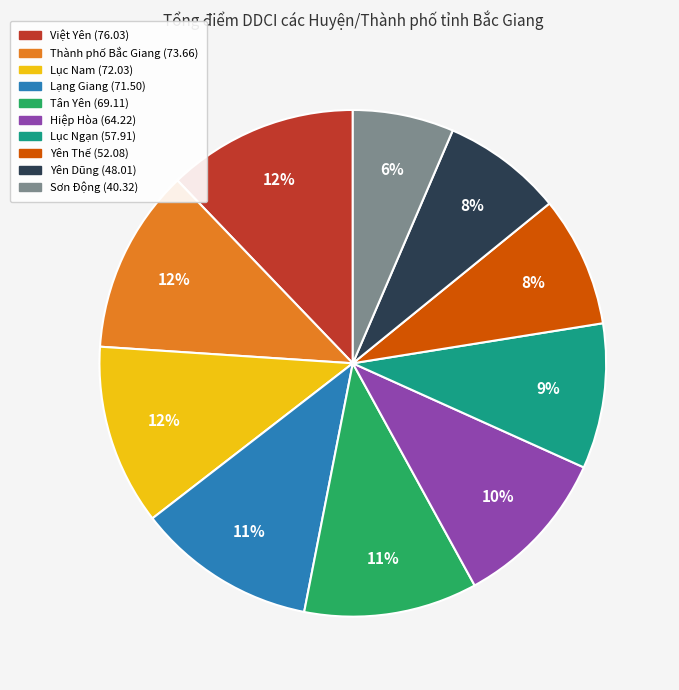

To the nearest percent, what is the difference between the Sơn Động and Tân Yên slice percentages?

5%